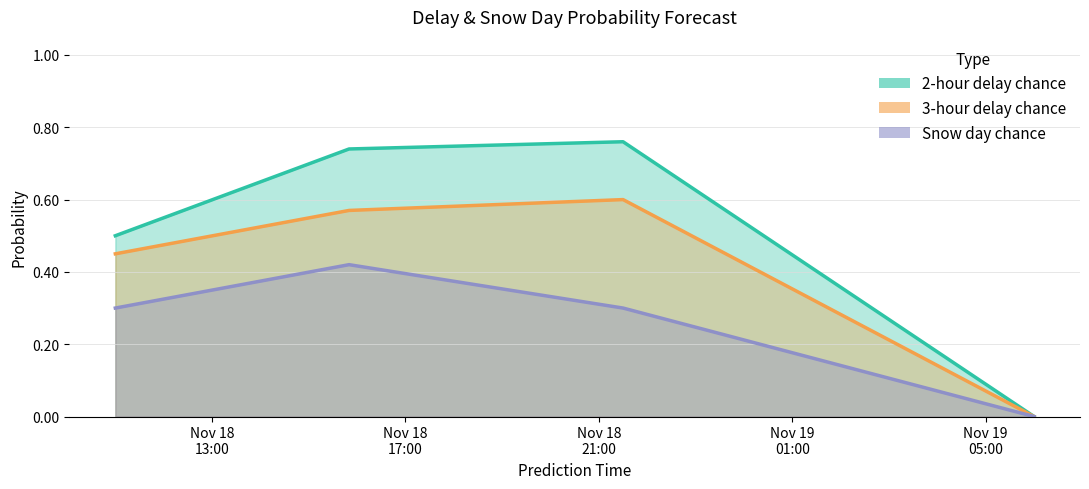

What is the difference between the highest and lowest values at 2019-11-18 11:00:00?

0.2